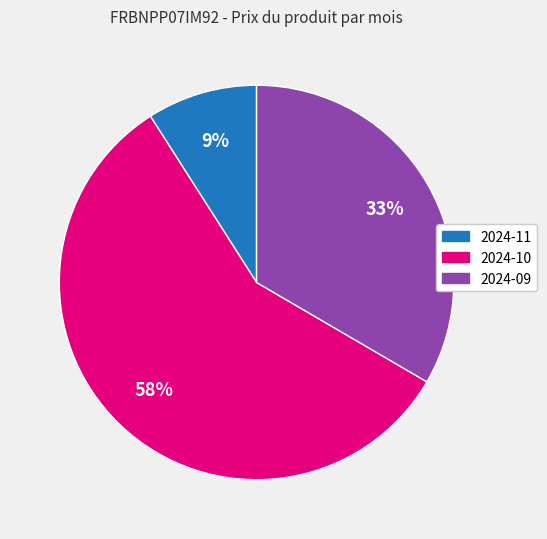

Which slice is the smallest?

2024-11